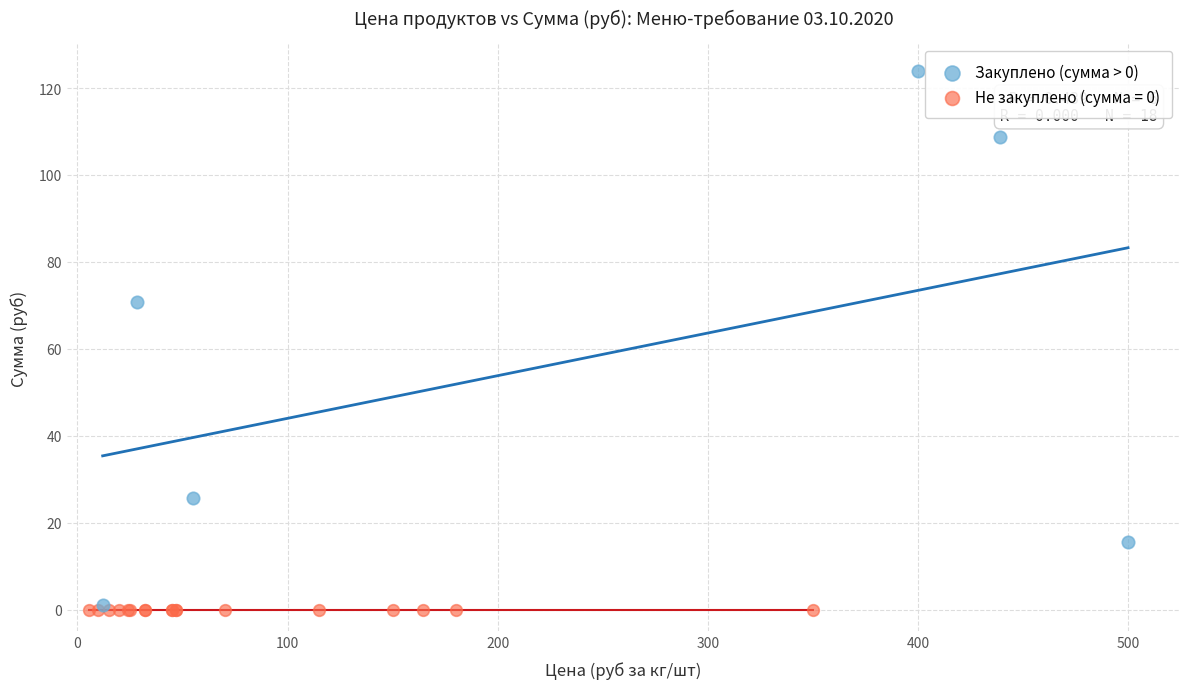

Which series contains the highest Y value?

Закуплено (сумма > 0)